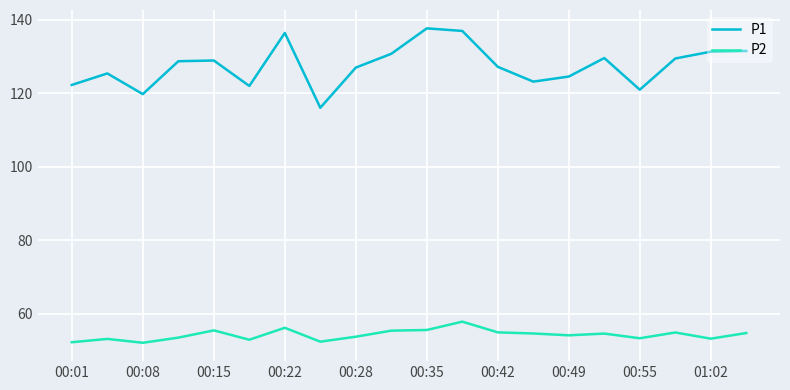

Which series has the largest total across all categories?

P1